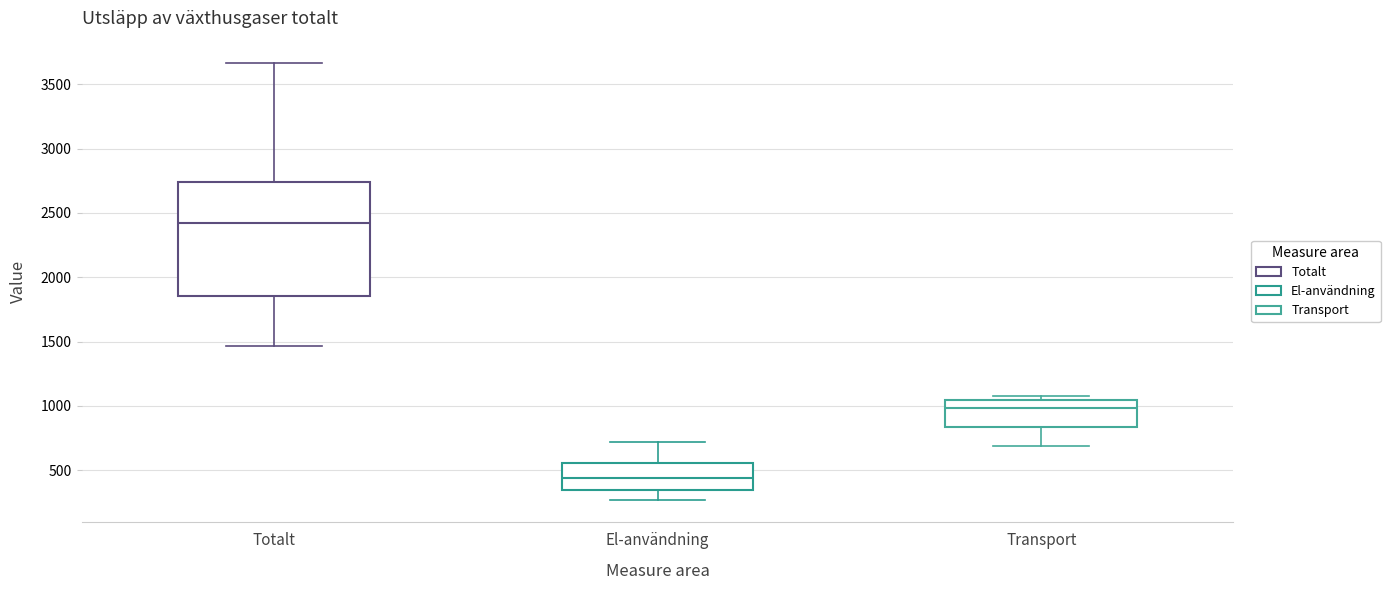

Which box is the tallest, from its lower edge to its upper edge?

Totalt